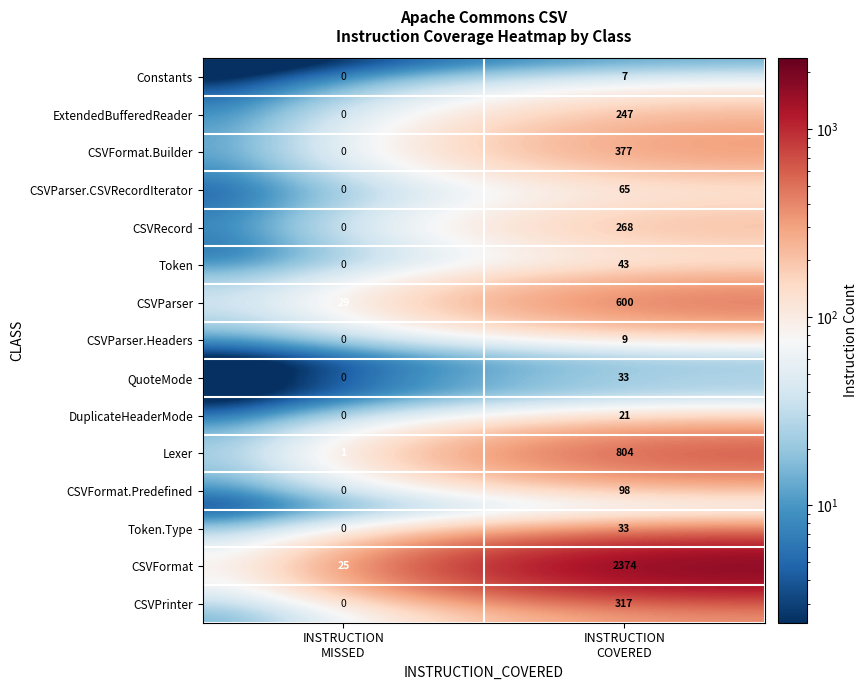

What is the average value of the Token series?

22